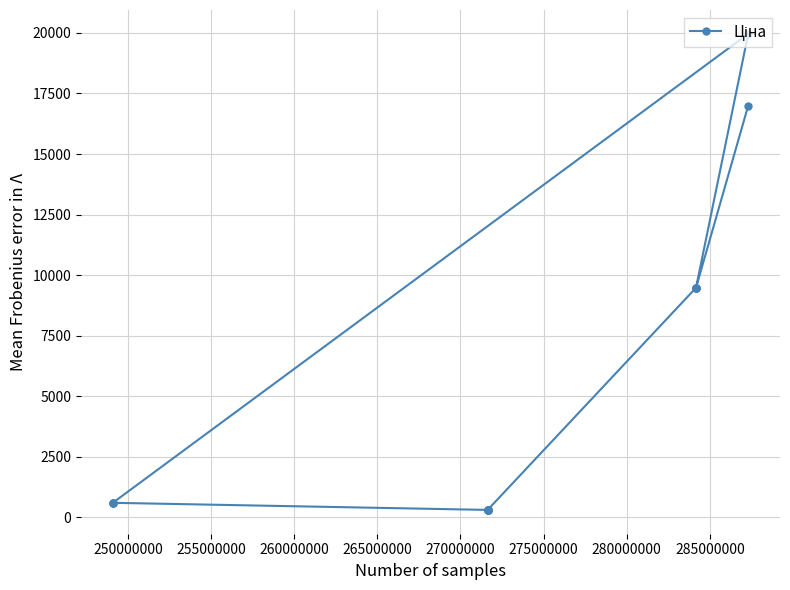

What is the maximum value shown in the chart?

19964.2